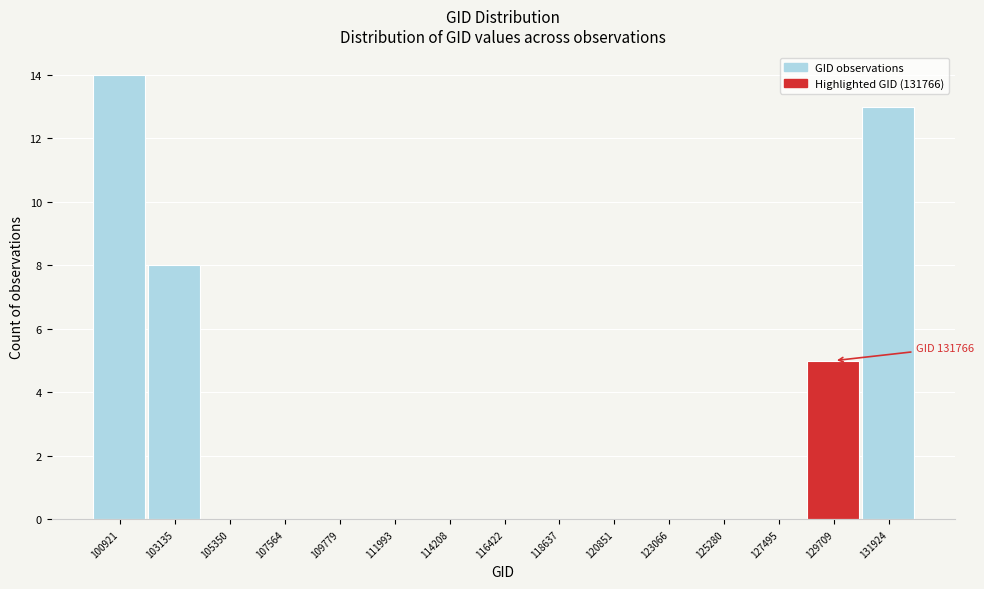

Reading left to right, extract all data points from this chart.

100921=14	103135=8	105350=0	107564=0	109779=0	111993=0	114208=0	116422=0	118637=0	120851=0	123066=0	125280=0	127495=0	129709=5	131924=13